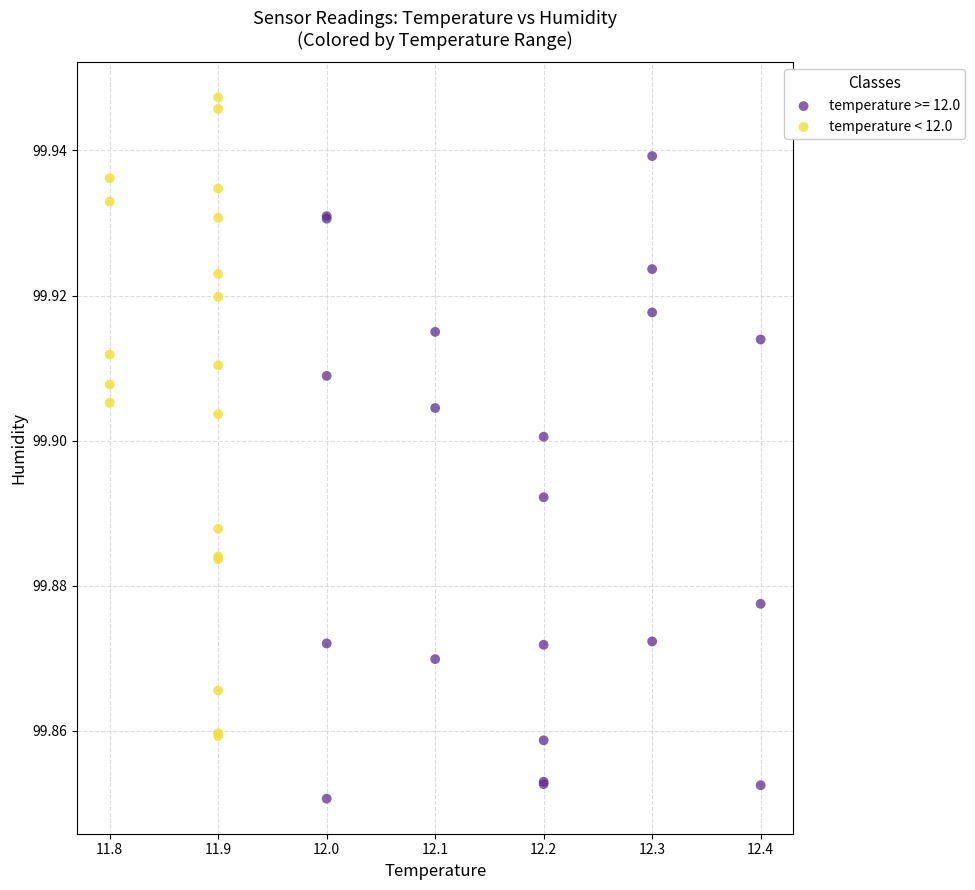

Which series reaches the minimum Y coordinate?

temperature >= 12.0